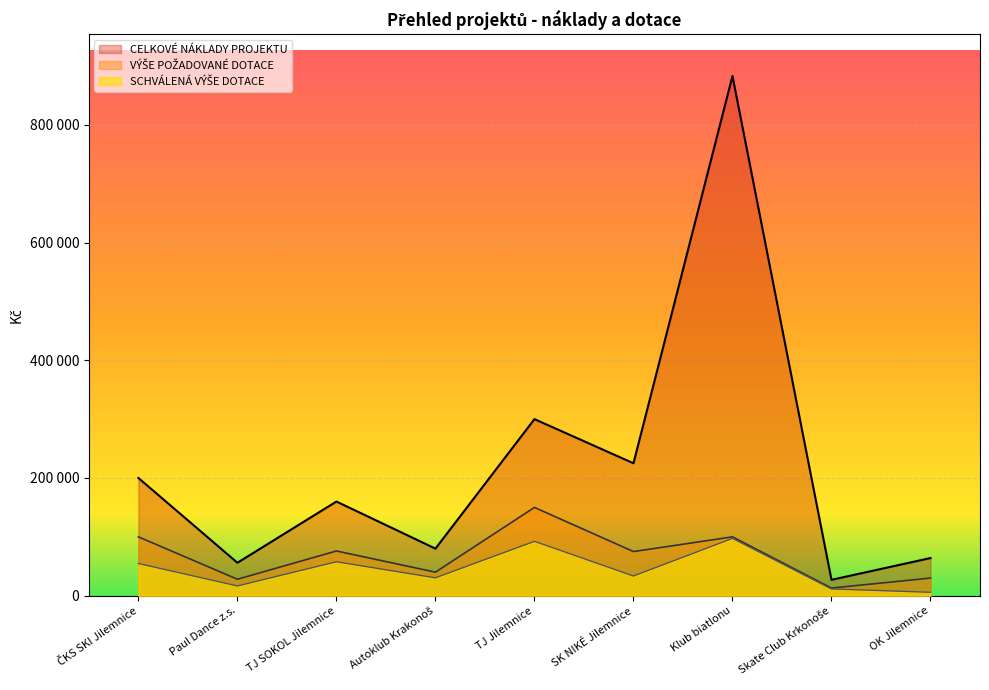

Which series has the largest total across all categories?

CELKOVÉ NÁKLADY PROJEKTU